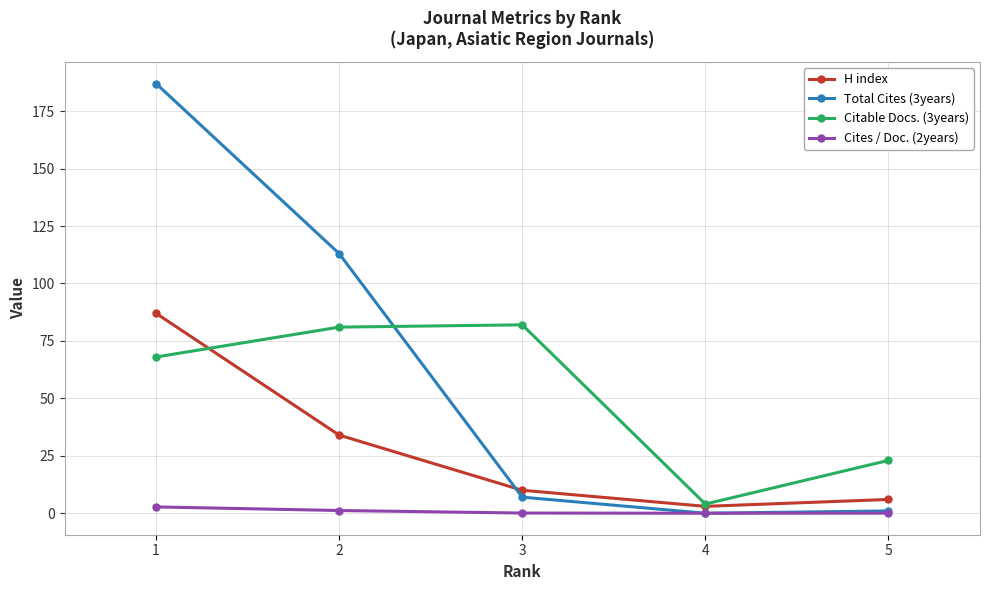

True or false: Citable Docs. (3years) has more than 2 points higher than both neighbors.

False